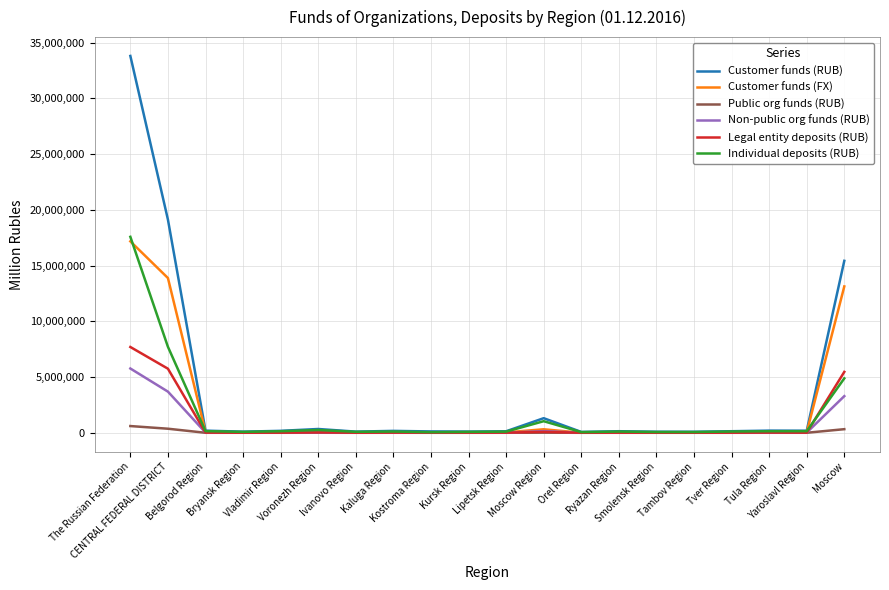

Which series has the largest range (max minus min)?

Customer funds (RUB)